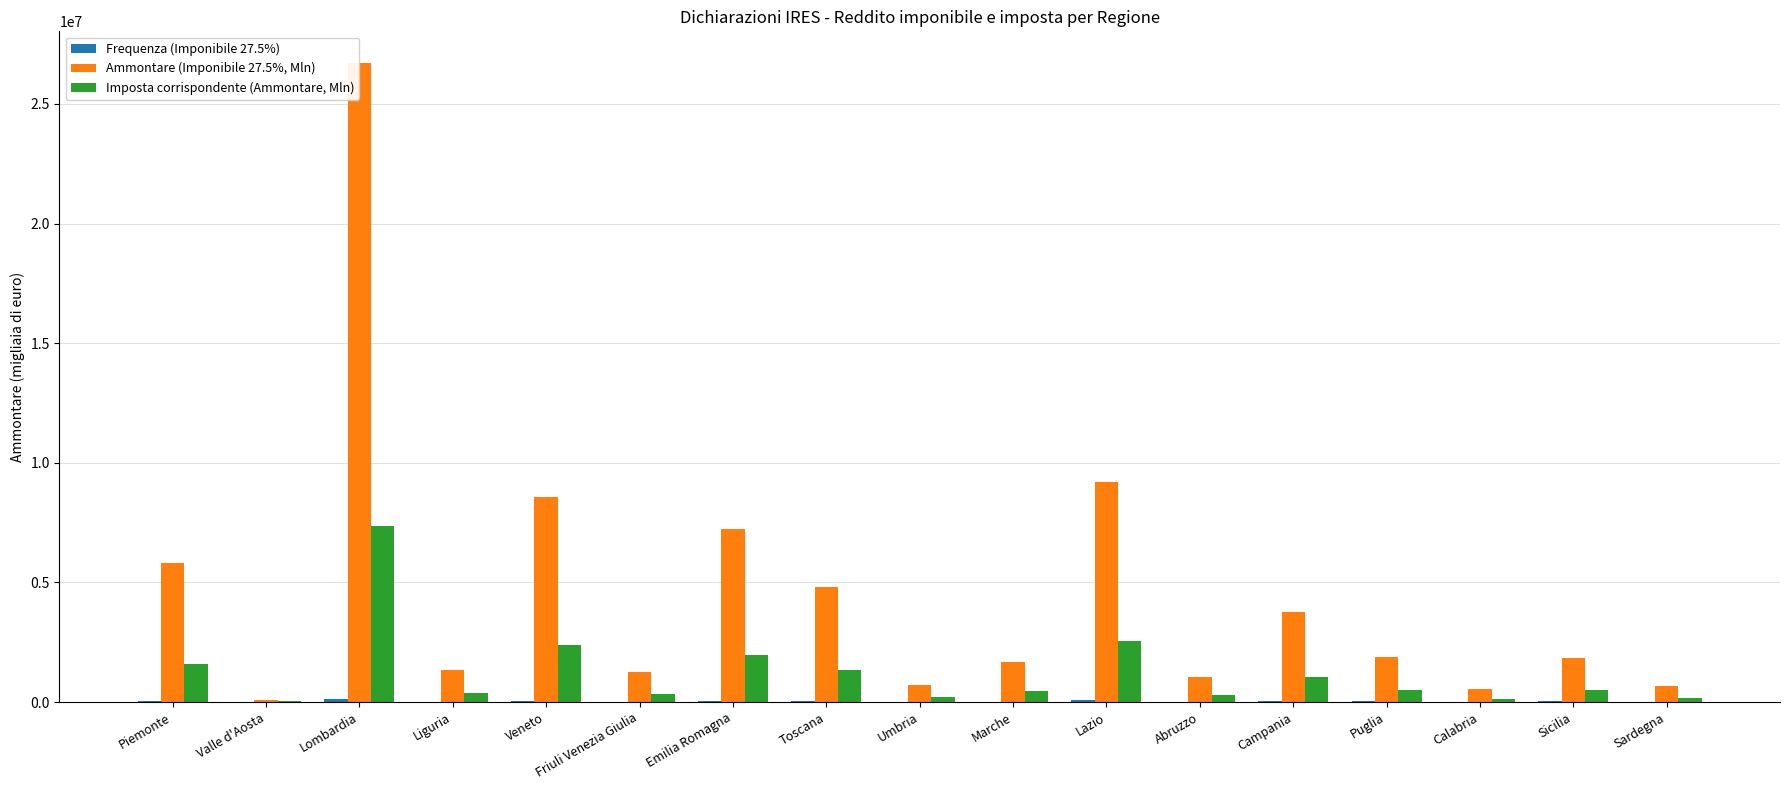

At which category is the sum across all series the highest?

Lombardia